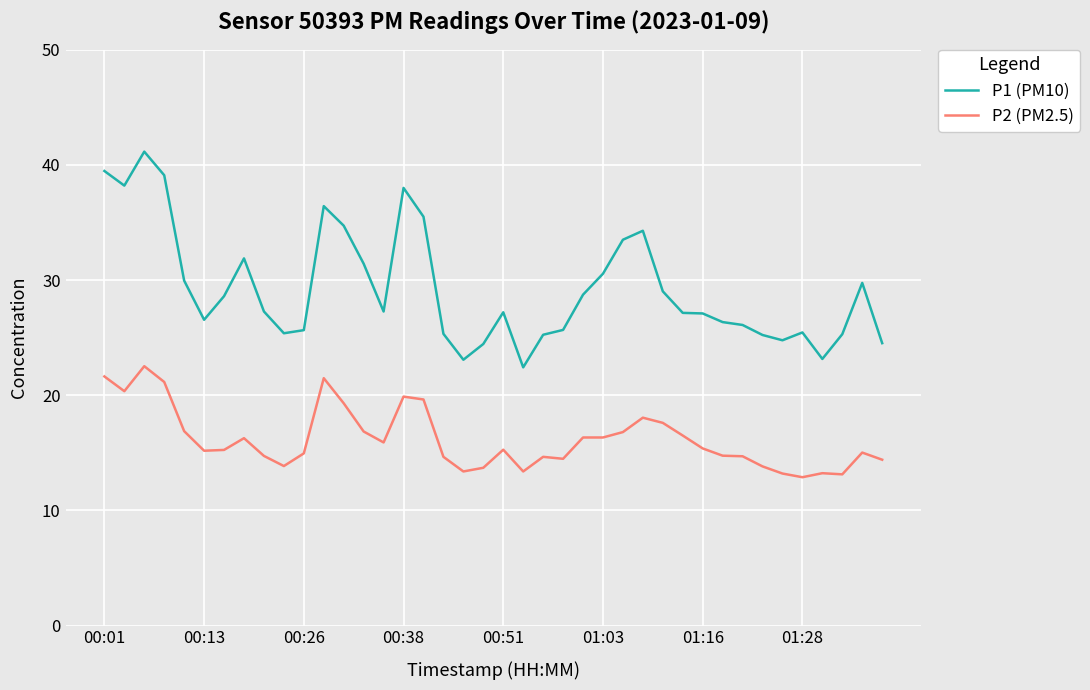

What is the smallest value displayed?

12.9